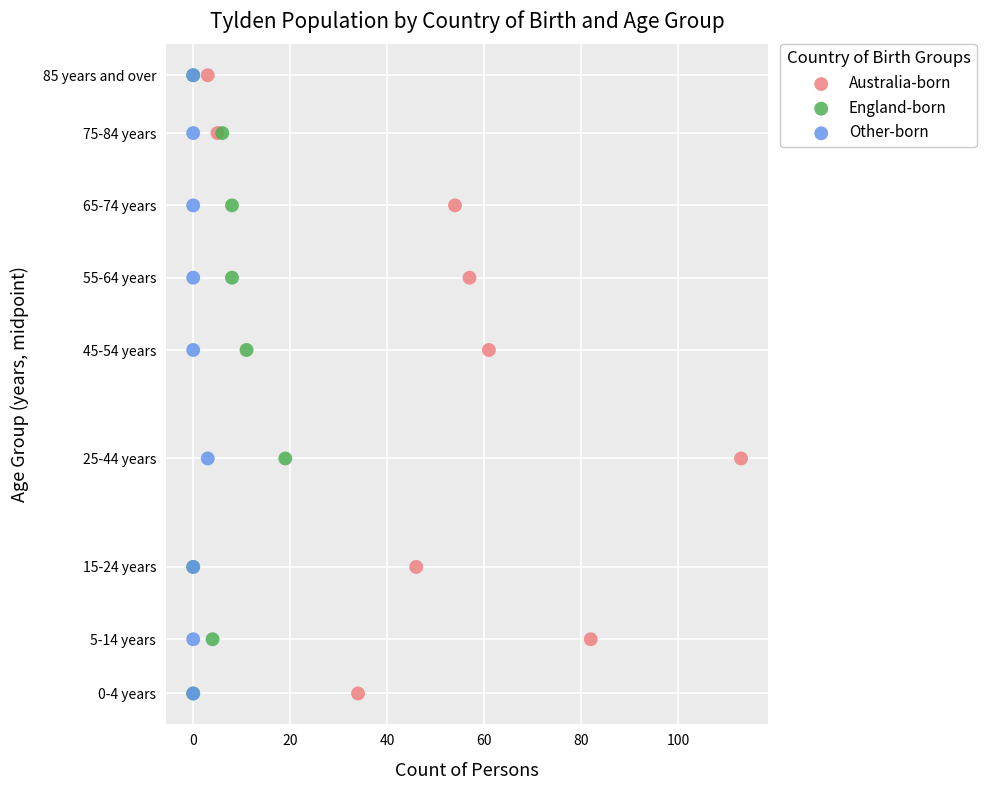

What are all the series names shown in the legend?

Australia-born, England-born, Other-born